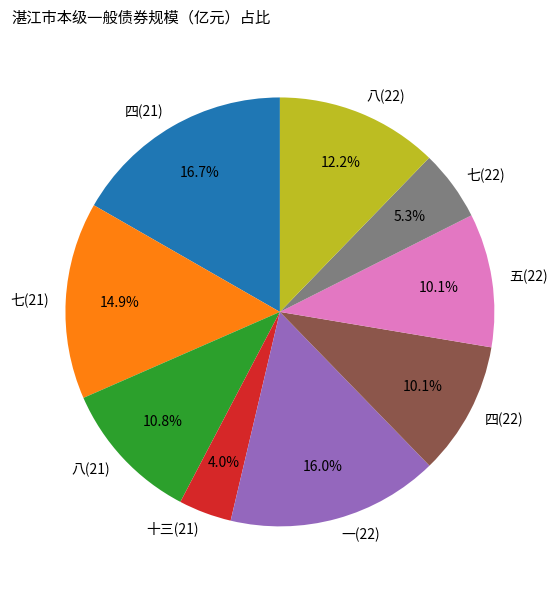

Which category has the biggest portion of the pie?

四(21)